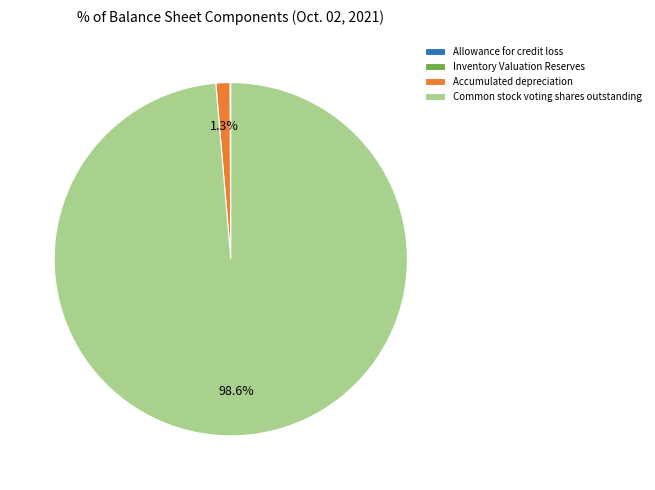

Does any single category account for the majority?

Yes